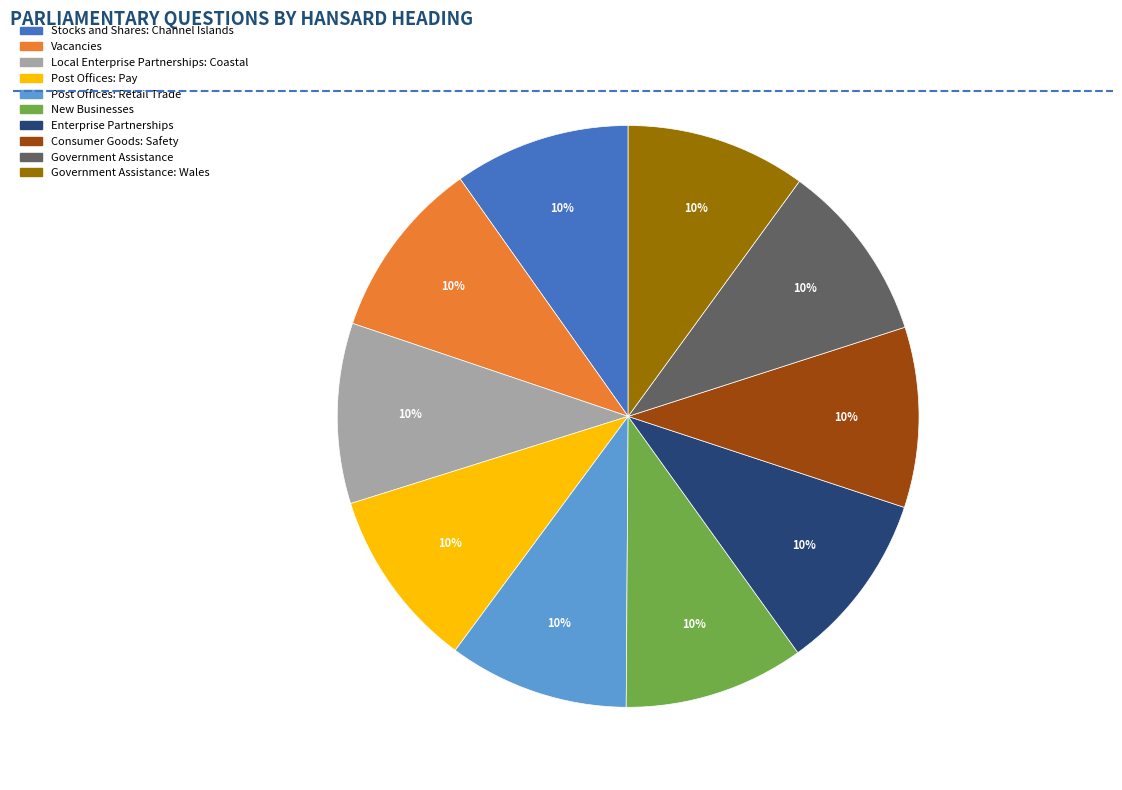

Combined, do Consumer Goods: Safety and Enterprise Partnerships account for over 50%?

No